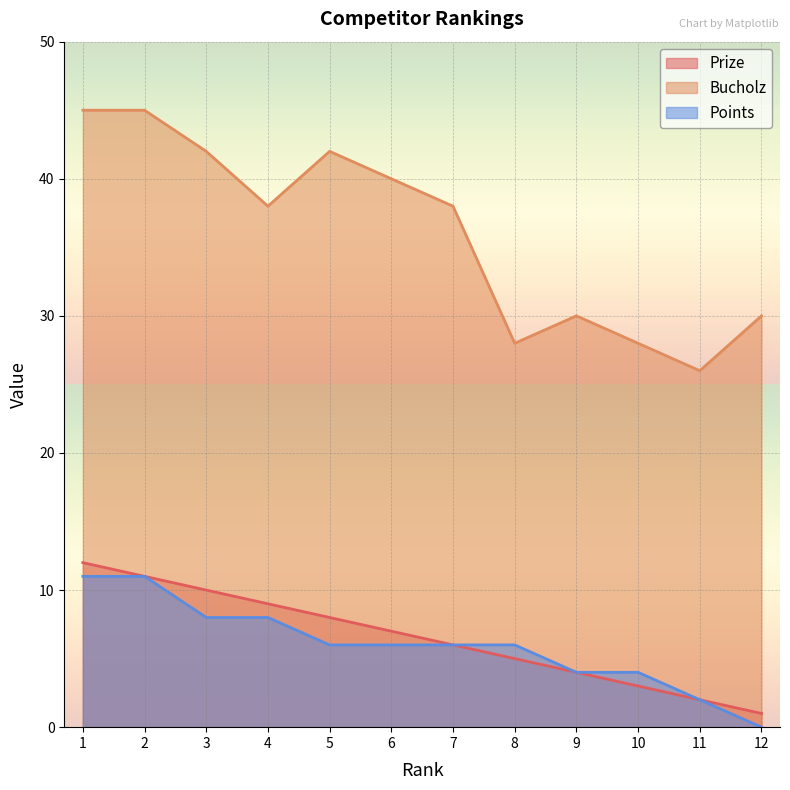

The value of Bucholz at 6 is 19. True or false?

False